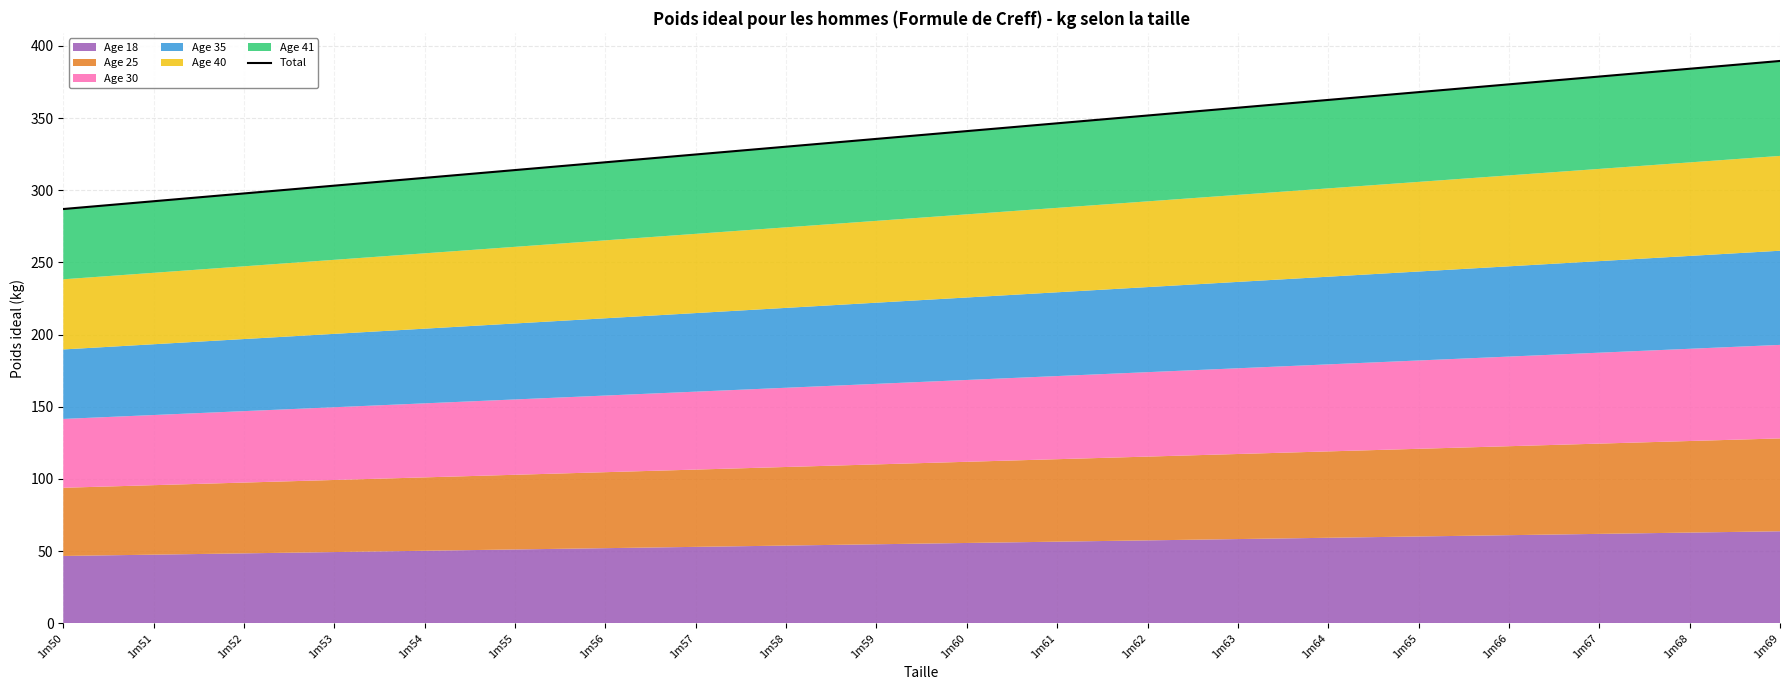

Where does the data first go above 341?

1m60